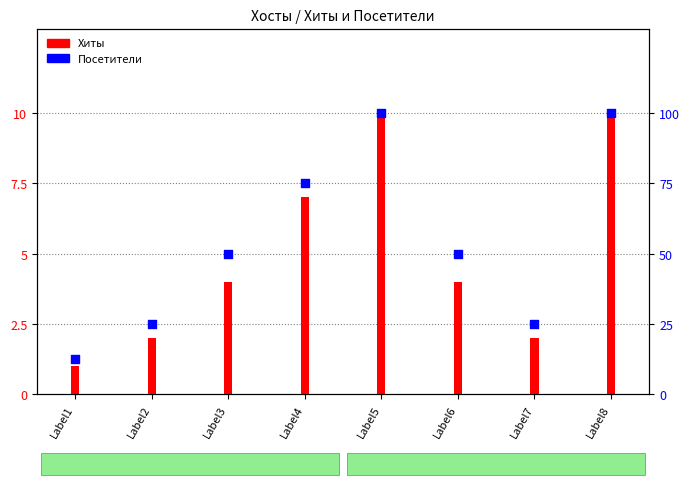

What are all the series names shown in the legend?

Хиты, Посетители